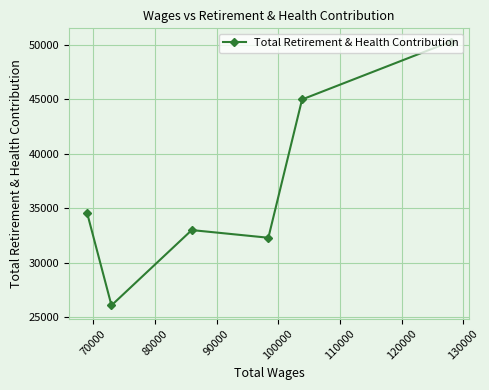

What is the greatest value displayed?

50298